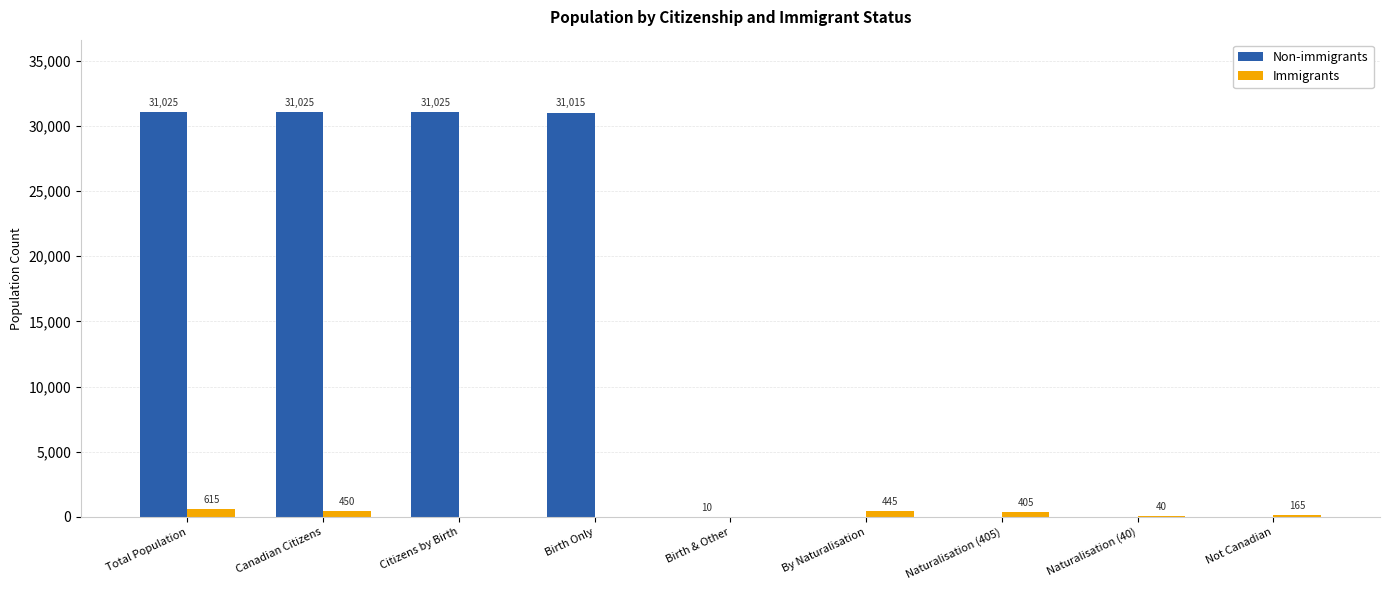

What is the highest value of the Immigrants series?

615